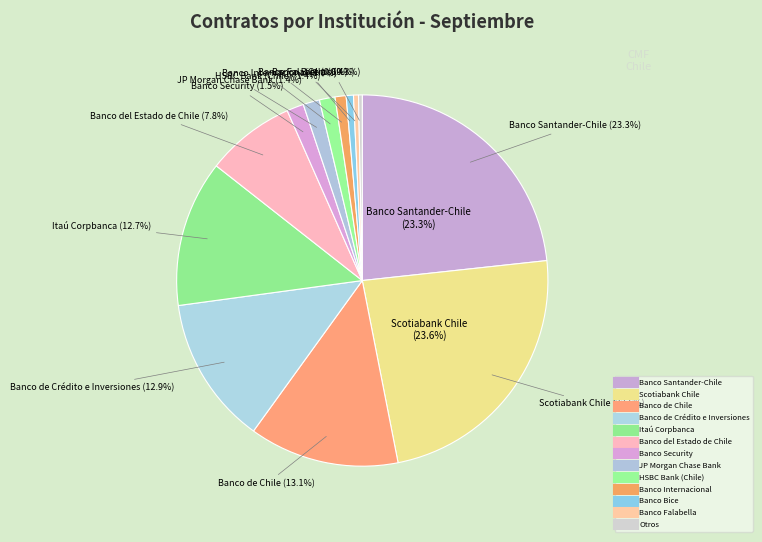

Count the number of slices in the pie.

13